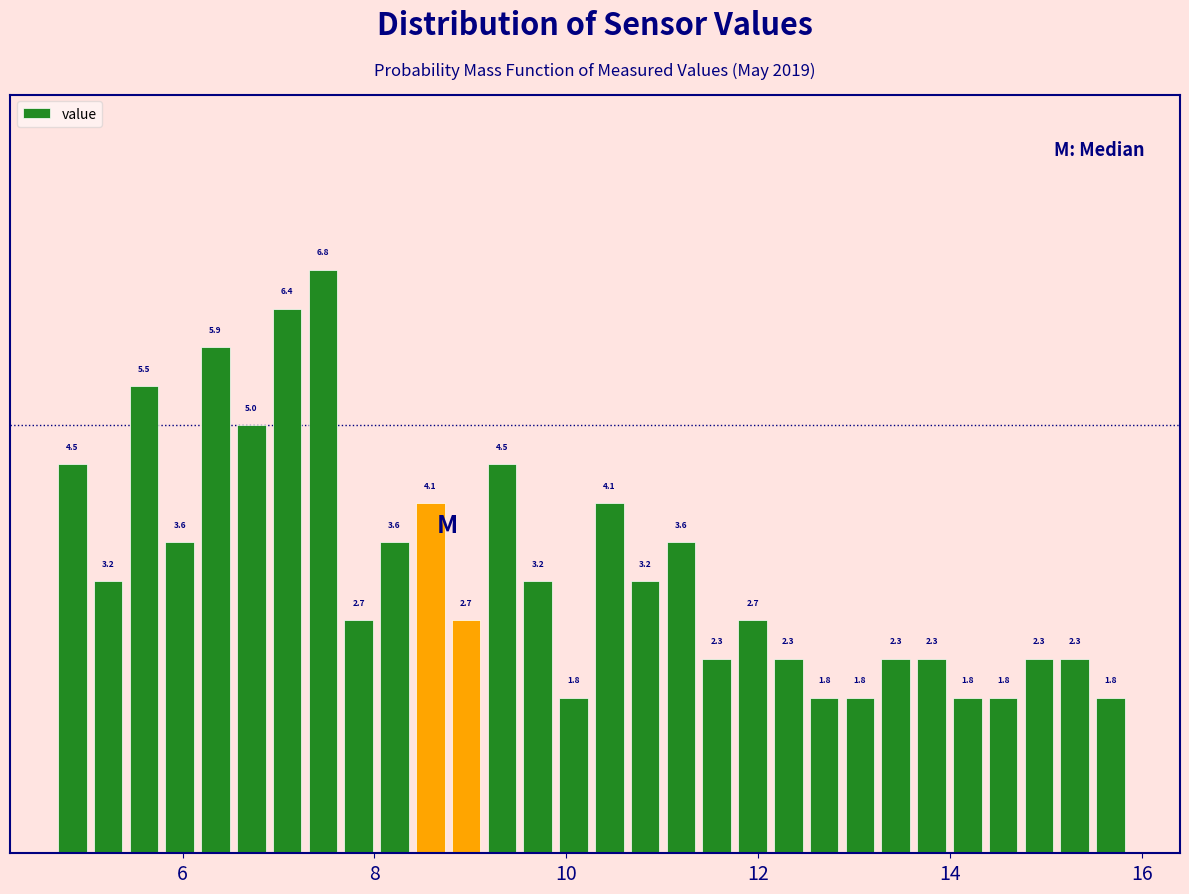

Read against the x-axis, roughly where is the centre of the tallest bar?

7.4